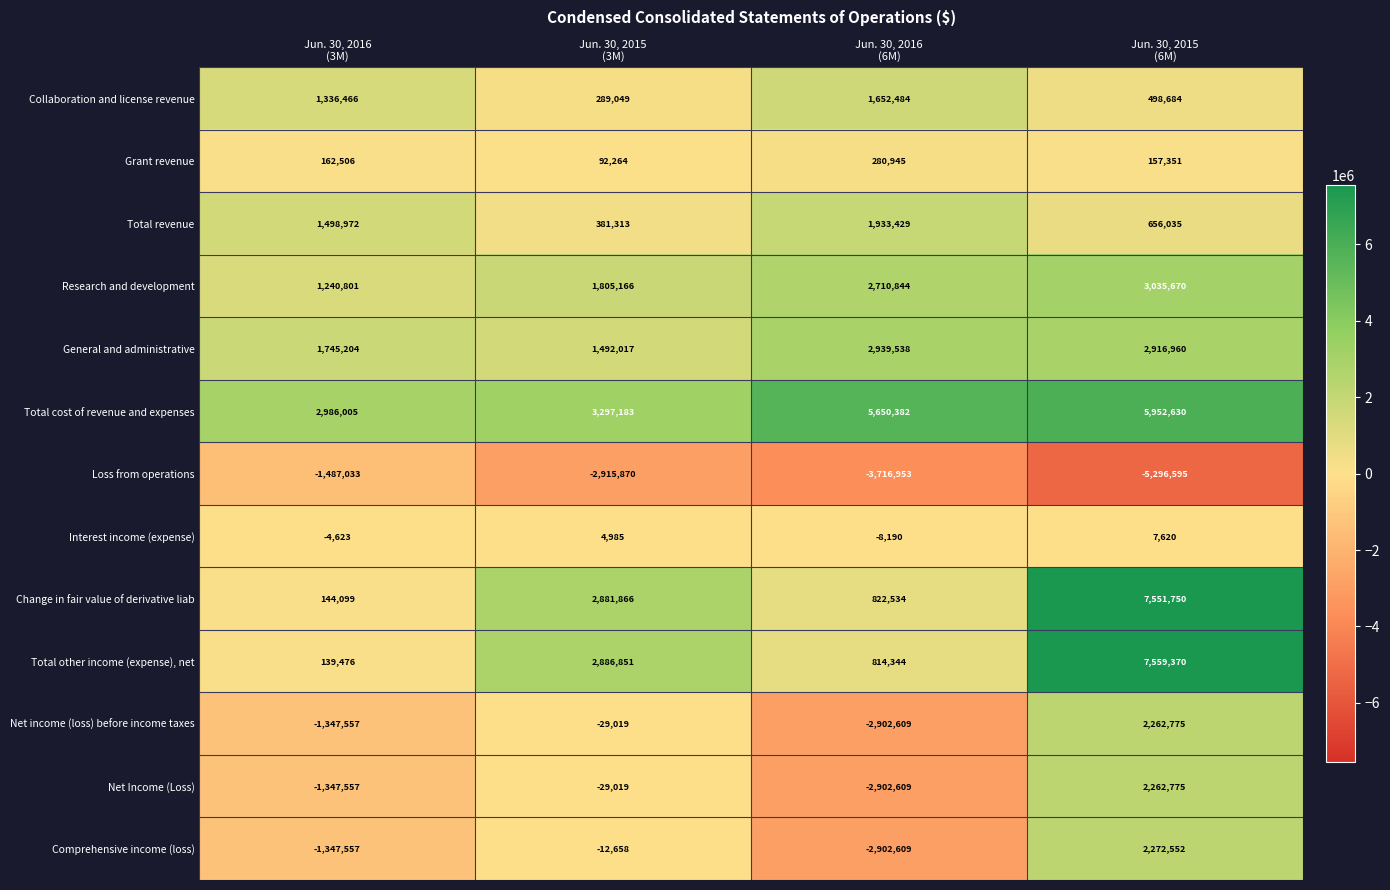

Which series has the widest spread of values?

Total other income (expense), net